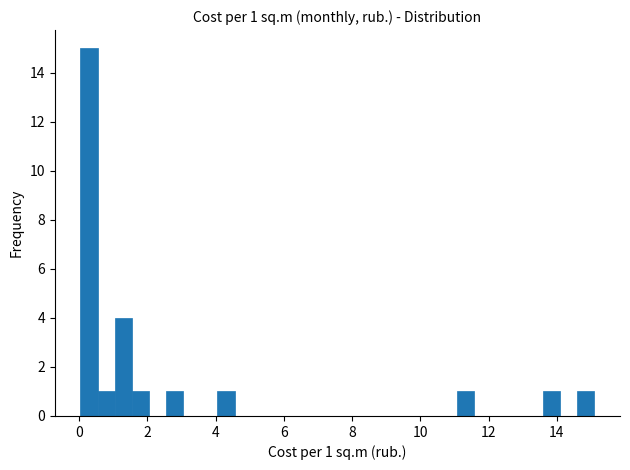

Around what value on the x-axis is the tallest bar? Give the approximate position of its centre, as read against the axis.

0.2